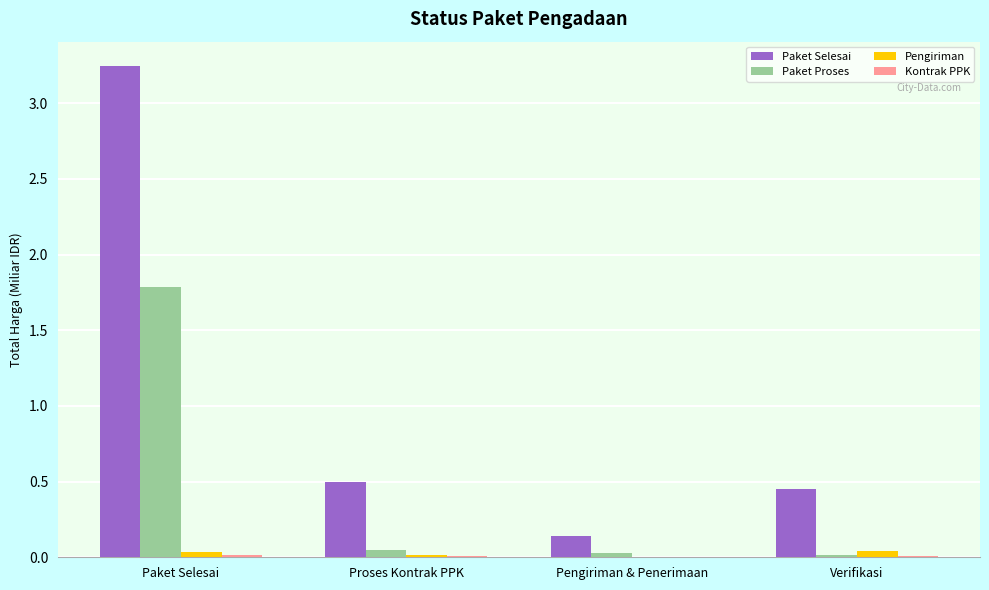

Which series has the largest total across all categories?

Paket Selesai